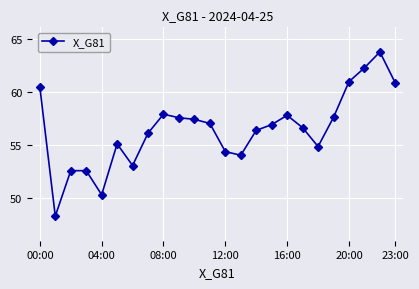

What is the difference between the maximum and minimum values?

15.4